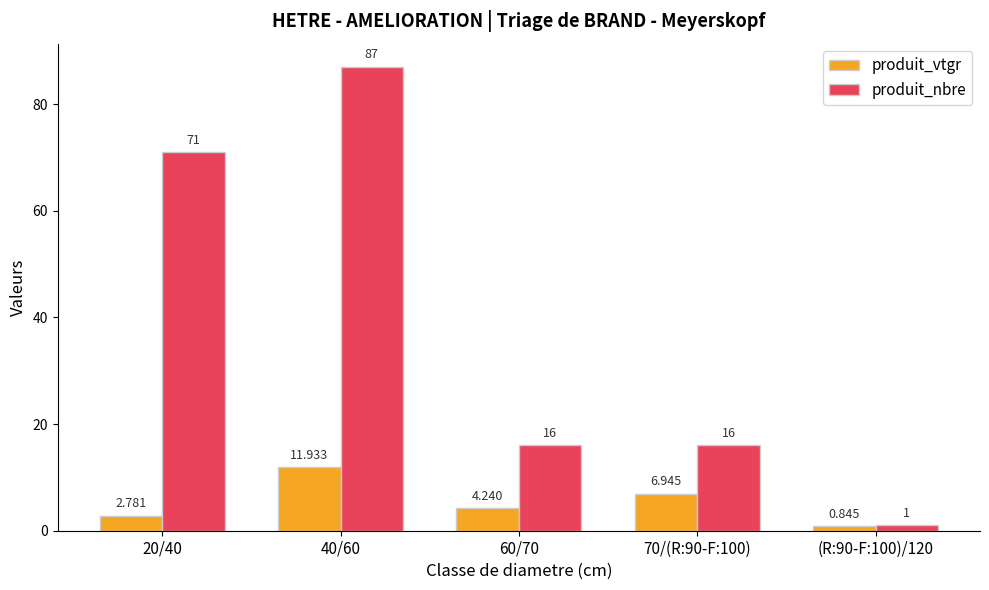

What is the total value across all series at 20/40?

73.8